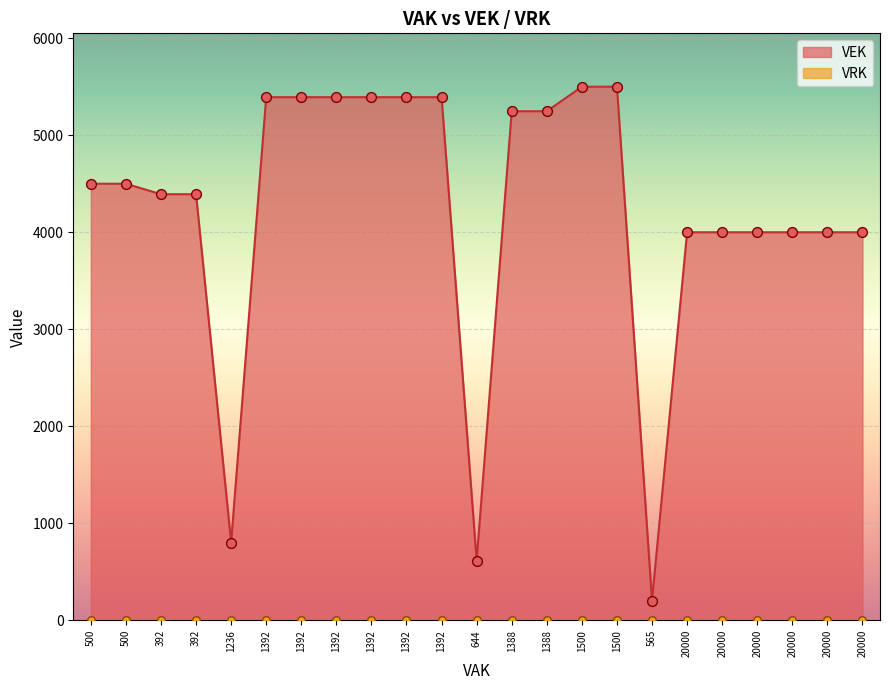

Between 500 and 20000, which is larger?

500